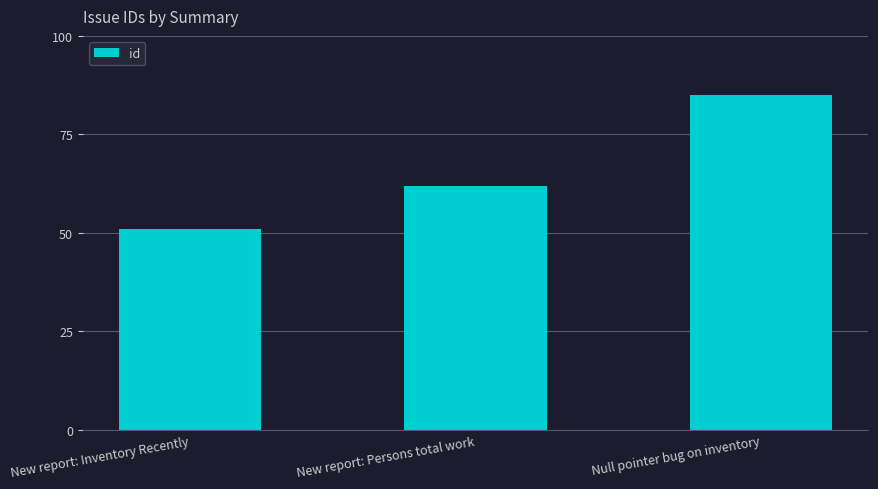

Is it true that the value at New report: Inventory Recently is 51?

True